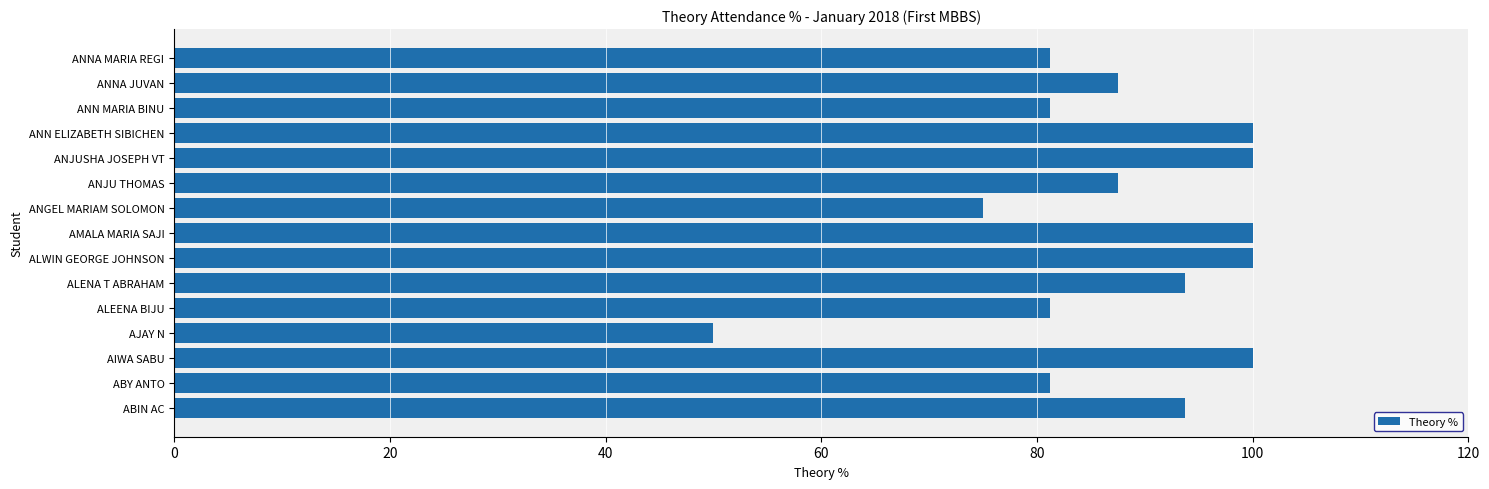

What is the minimum value shown in the chart?

50.0